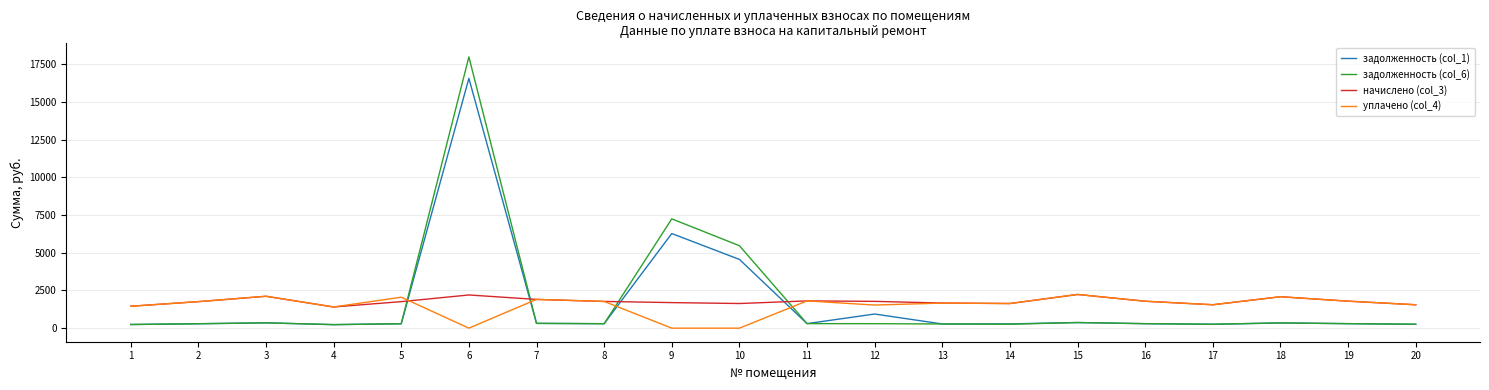

What is the sum of all задолженность (col_6) values?

35676.9